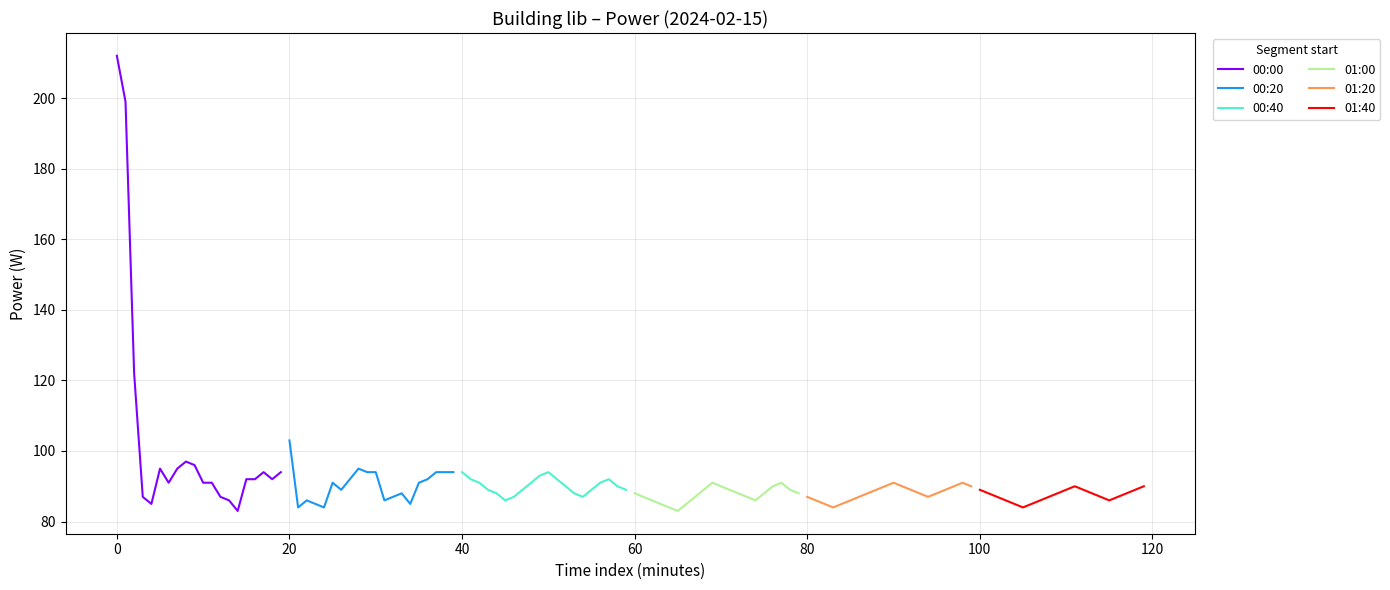

What is the minimum value for 00:00?

83